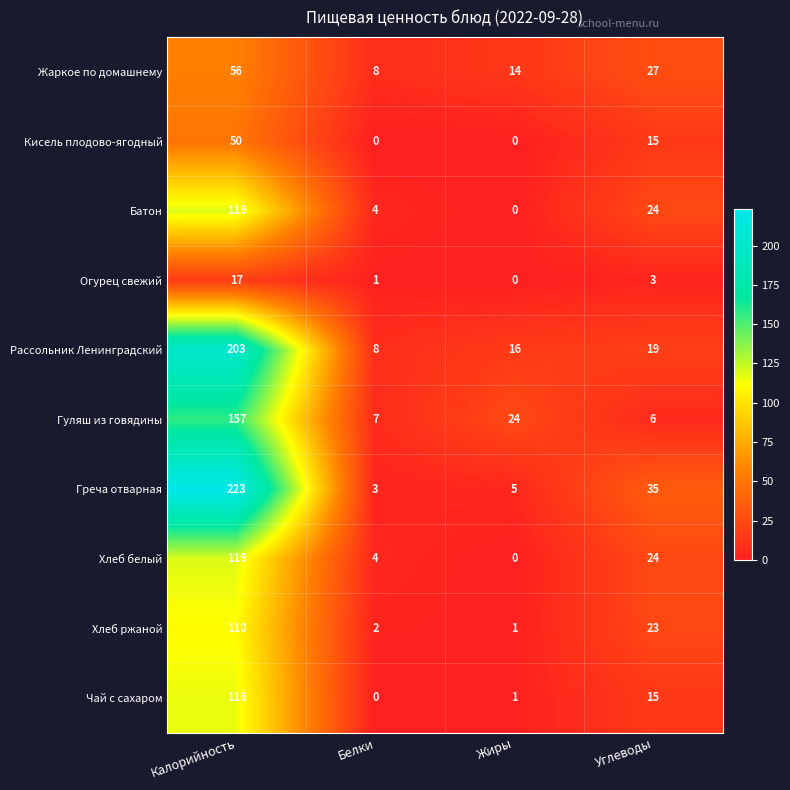

What is the difference between the maximum and minimum values in the Огурец свежий series?

17